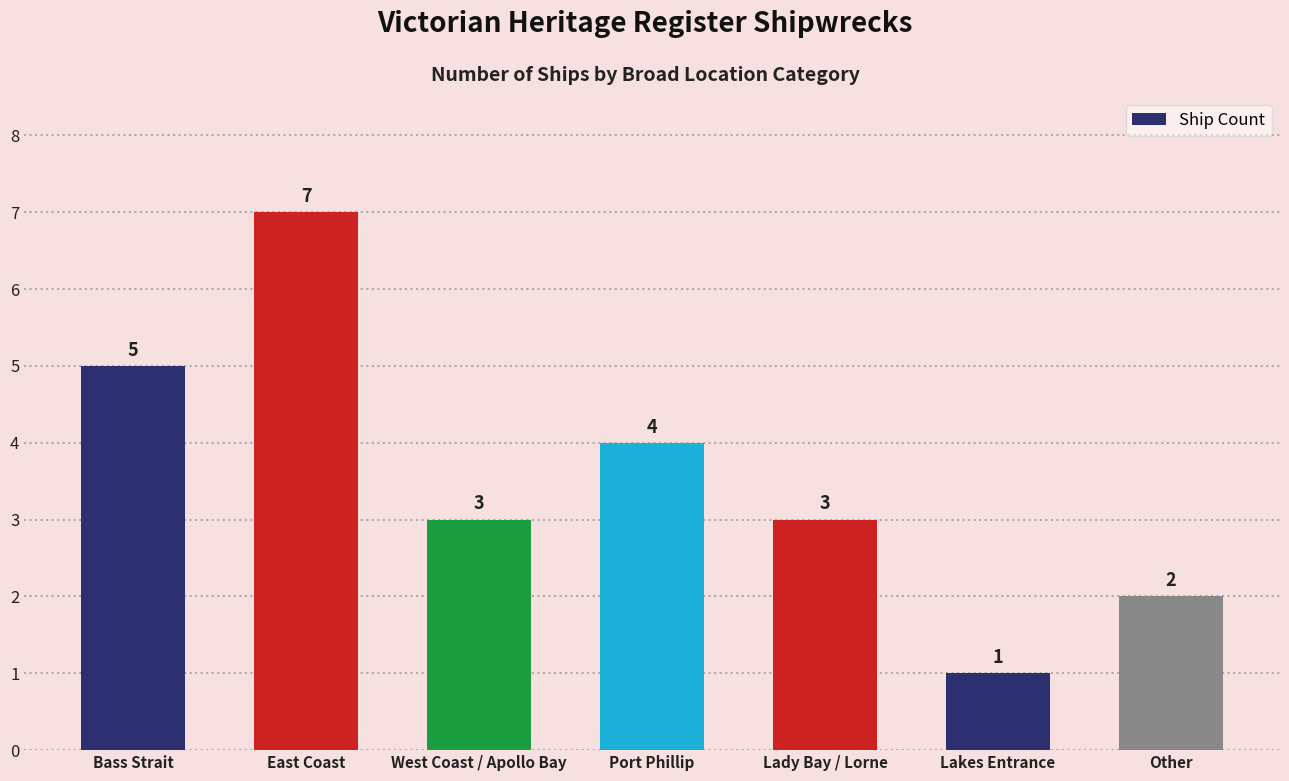

What is the maximum value shown in the chart?

7